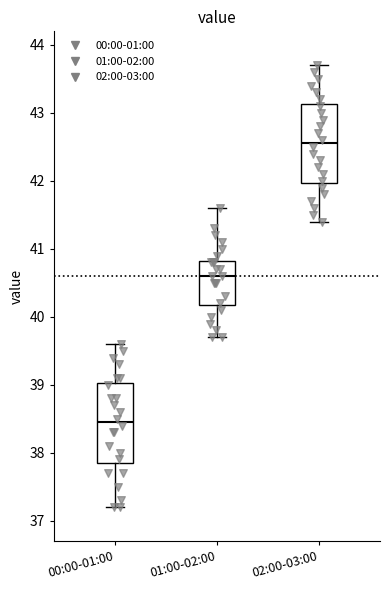

Where does the upper whisker of the box for 00:00-01:00 end on the y-axis? The values are not printed on the chart, so give them approximately, as read against the axis.

39.6